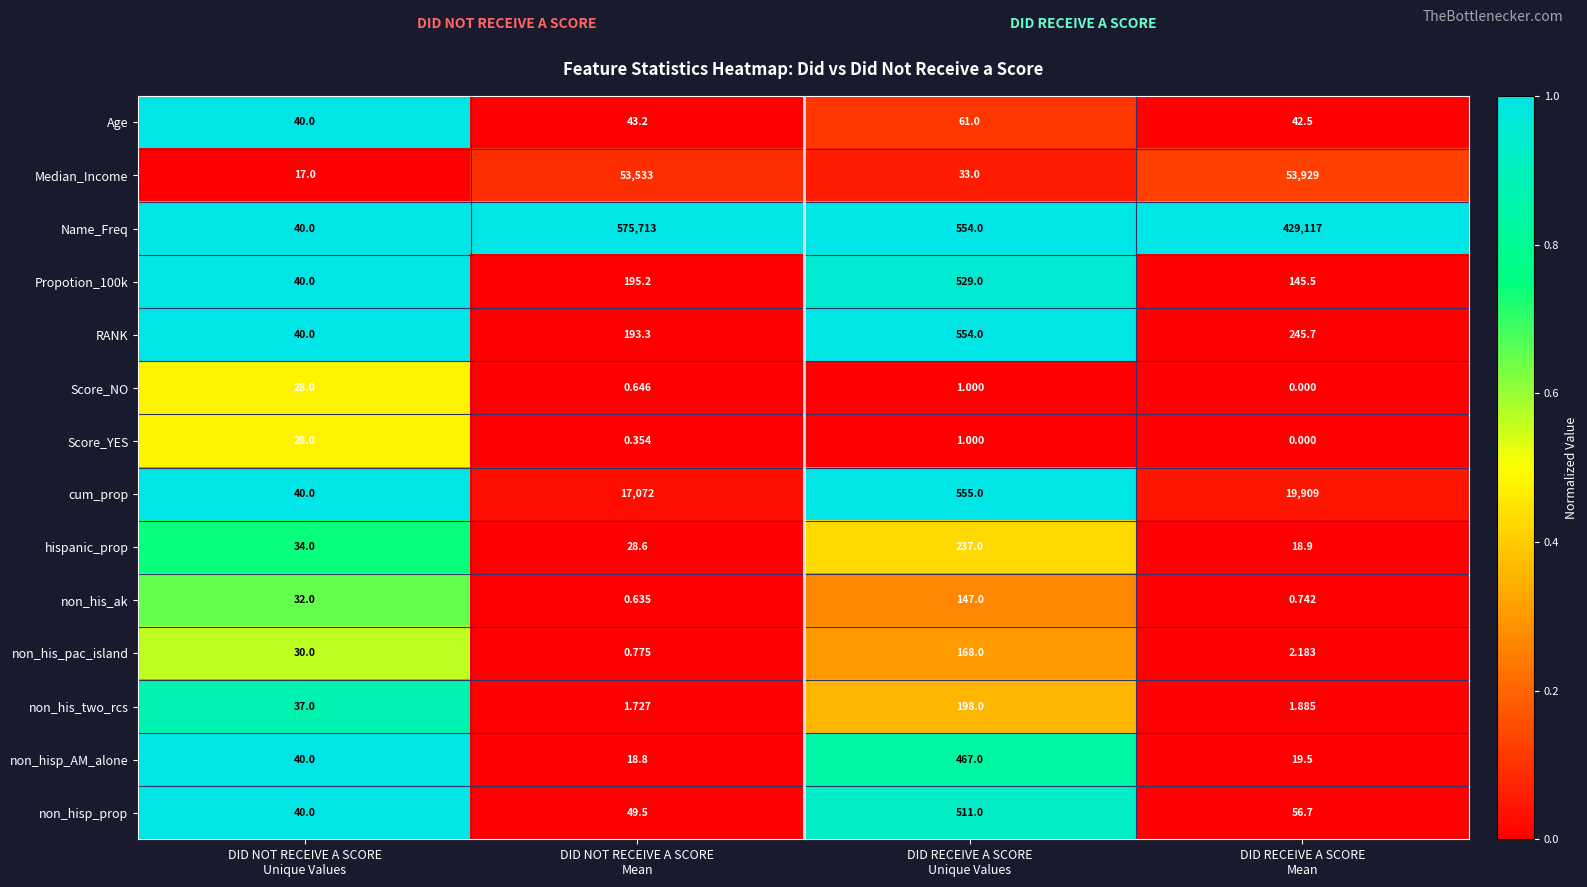

How many data points in non_hisp_prop are less than 56?

2